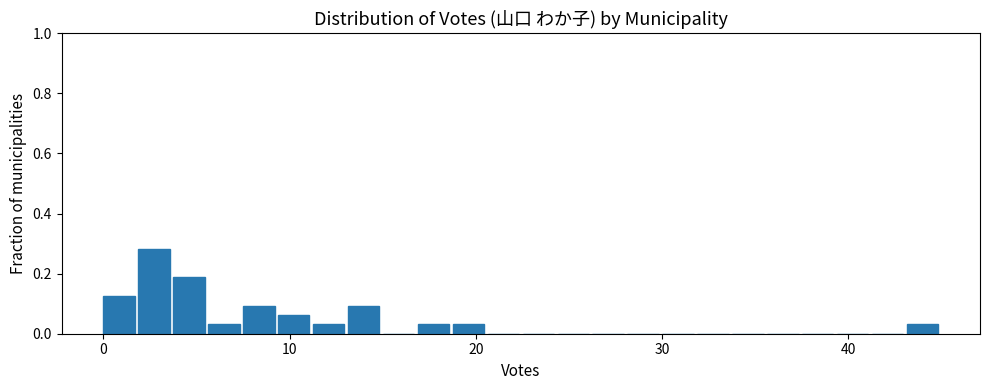

Read against the x-axis, roughly where is the centre of the tallest bar?

3